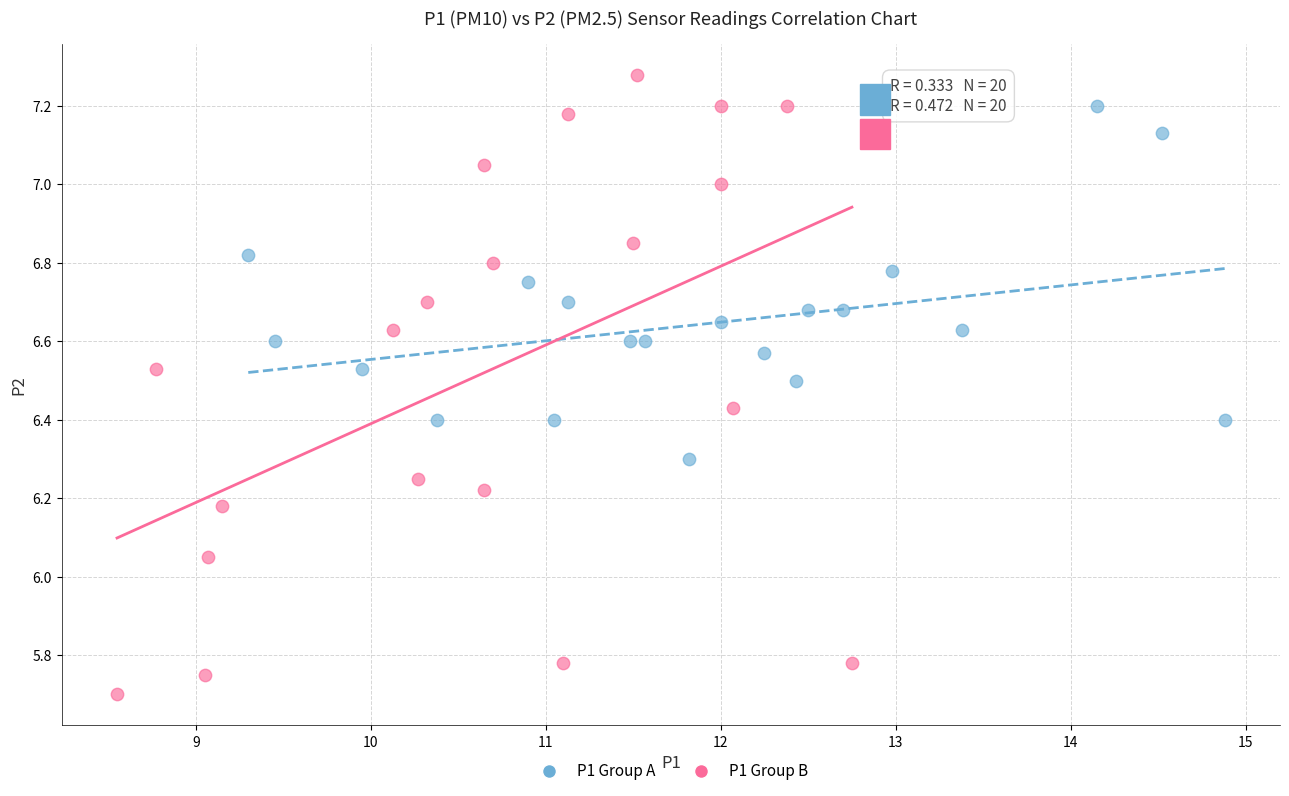

What are all the series names shown in the legend?

P1 Group A, P1 Group B